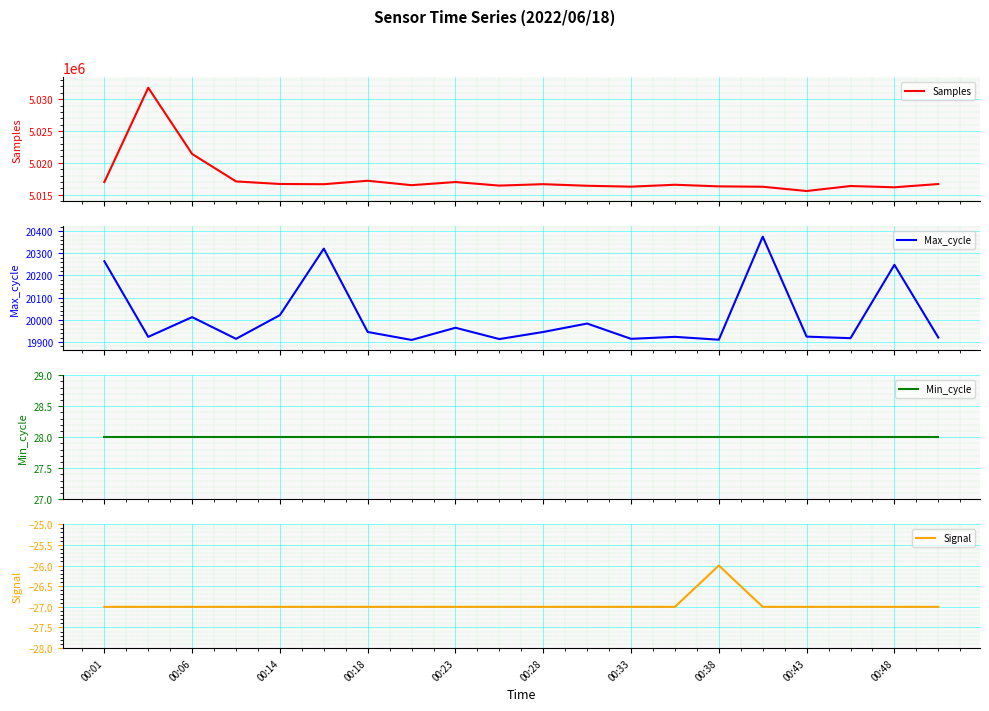

What is the highest value of the Max_cycle series?

20375